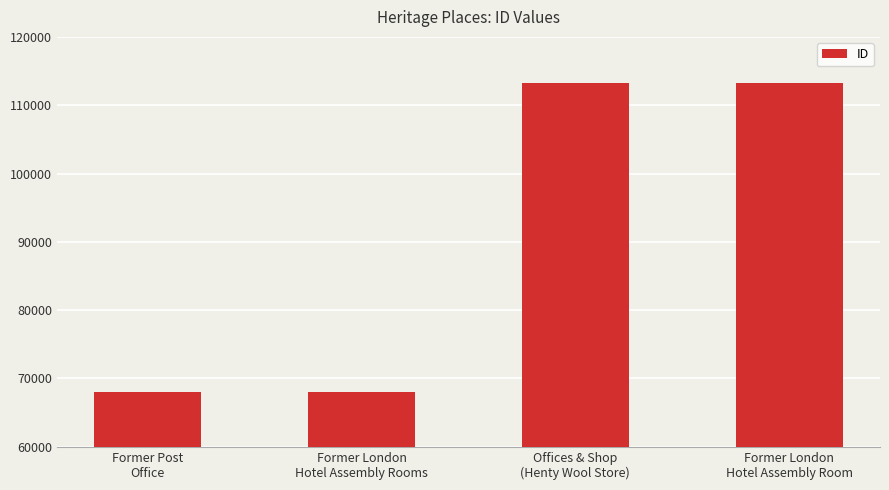

What is the value of the 1st bar from the left?

68050